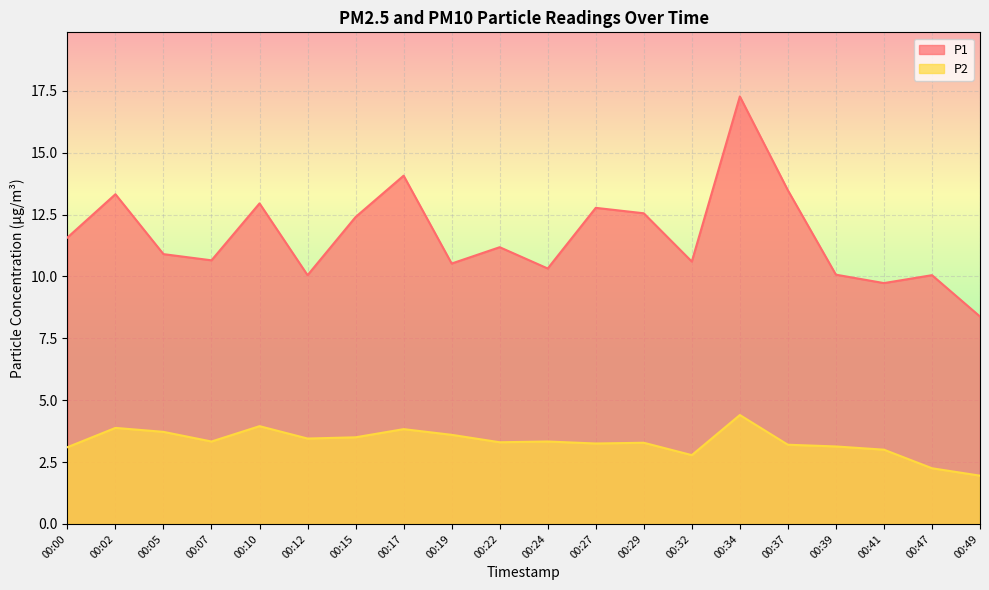

Which series has the largest total across all categories?

P1